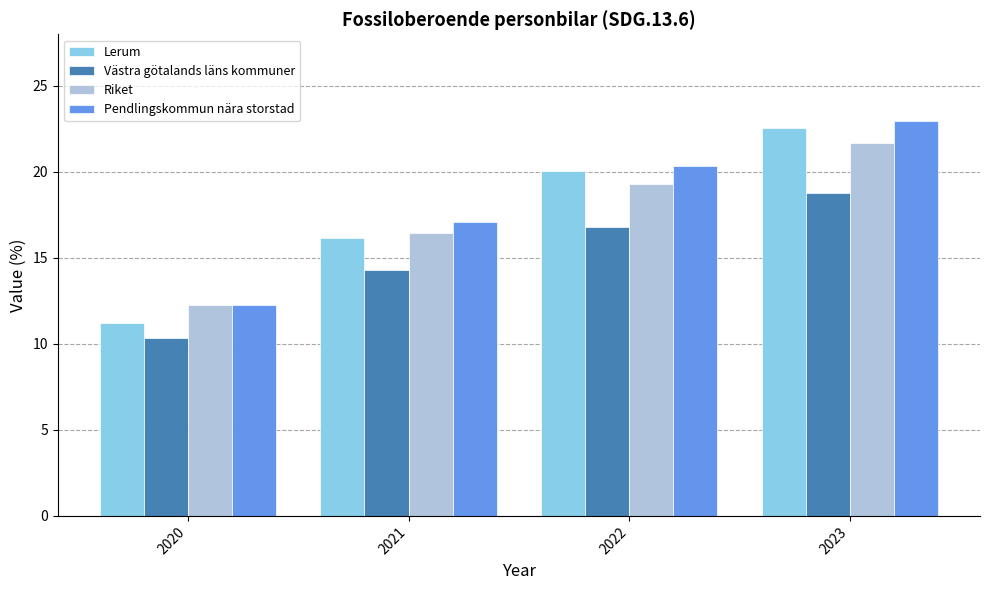

What is the total value across all series at 2020?

46.1